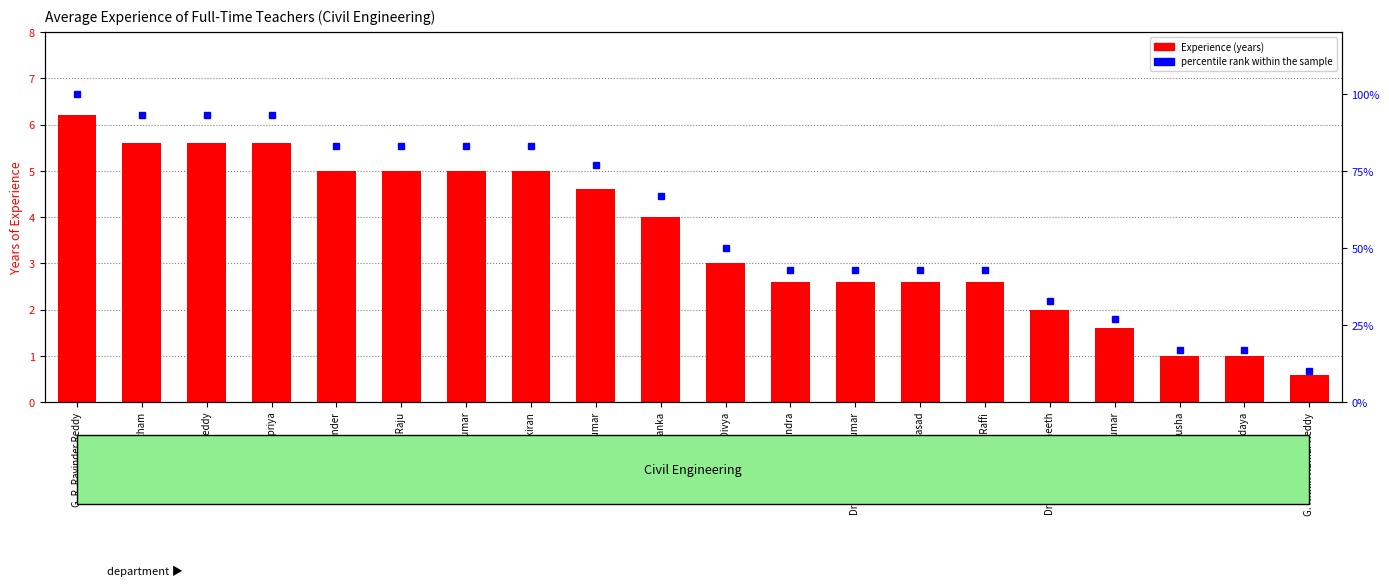

Reading left to right, what are all the values shown in this chart?

Experience (years): G. R. Ravinder Reddy=6.2	V. Goutham=5.6	B. Kowshik Reddy=5.6	P. Supriya=5.6	D. Ramchander=5.0	G. Raju=5.0	G. Sampath Kumar=5.0	S. Harikiran=5.0	D. Varun Kumar=4.6	K. Priyanka=4.0	K. Divya=3.0	Dr. N. Mahendra=2.6	Dr. R. Prasanna Kumar=2.6	KSSRCV Prasad=2.6	V. Abdul Raffi=2.6	Dr. P. Harsha Praneeth=2.0	M. Srujan Kumar=1.6	V. Anusha=1.0	V. Navodaya=1.0	G. Nithin Kumar Reddy=0.6
percentile rank within the sample: G. R. Ravinder Reddy=100.0	V. Goutham=93.0	B. Kowshik Reddy=93.0	P. Supriya=93.0	D. Ramchander=83.0	G. Raju=83.0	G. Sampath Kumar=83.0	S. Harikiran=83.0	D. Varun Kumar=77.0	K. Priyanka=67.0	K. Divya=50.0	Dr. N. Mahendra=43.0	Dr. R. Prasanna Kumar=43.0	KSSRCV Prasad=43.0	V. Abdul Raffi=43.0	Dr. P. Harsha Praneeth=33.0	M. Srujan Kumar=27.0	V. Anusha=17.0	V. Navodaya=17.0	G. Nithin Kumar Reddy=10.0